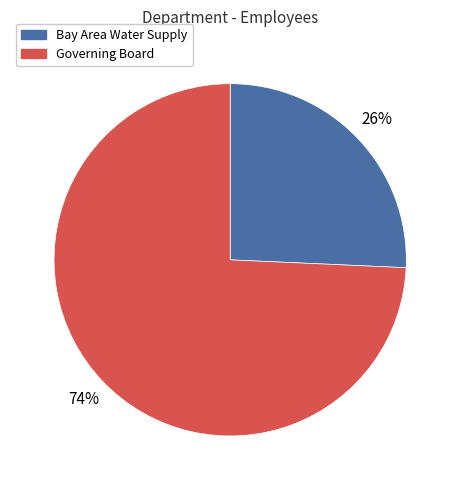

To the nearest percent, what is the combined percentage of Bay Area Water Supply and Governing Board?

100%